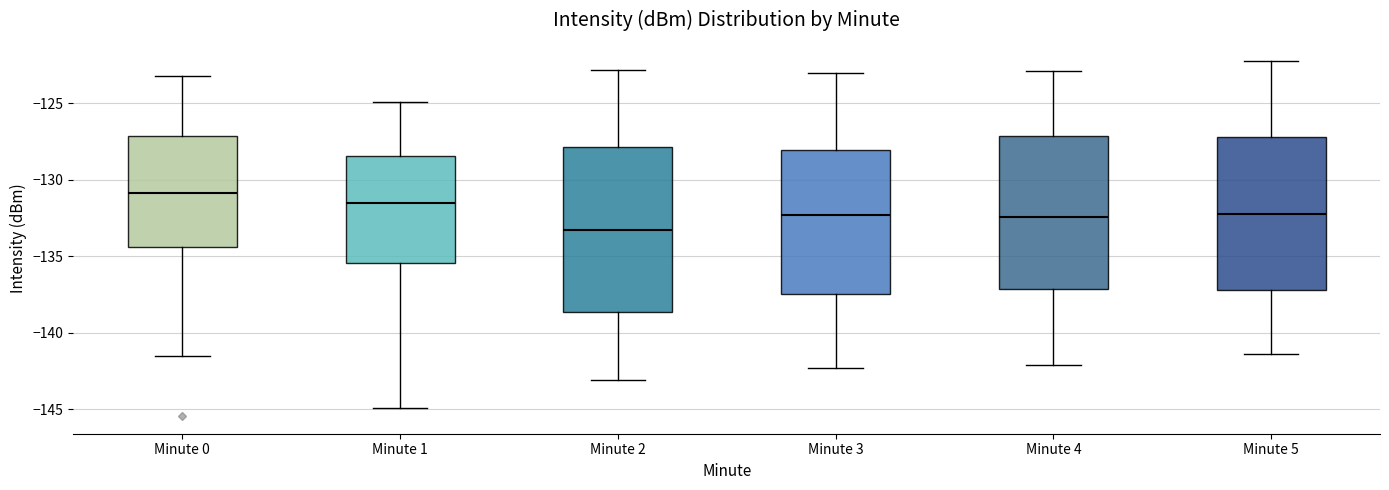

Reading left to right, transcribe this box plot: for each box, give where its median line is, the range the box spans, and where its two whiskers end, as read against the y-axis. The values are not printed on the chart, so give them approximately, as read against the axis.

Minute 0: median -131.0, box -134.5 to -127.0, whiskers -141.5 to -123.0
Minute 1: median -131.5, box -135.5 to -128.5, whiskers -145.0 to -125.0
Minute 2: median -133.0, box -138.5 to -128.0, whiskers -143.0 to -123.0
Minute 3: median -132.5, box -137.5 to -128.0, whiskers -142.5 to -123.0
Minute 4: median -132.5, box -137.0 to -127.0, whiskers -142.0 to -123.0
Minute 5: median -132.0, box -137.0 to -127.0, whiskers -141.5 to -122.0